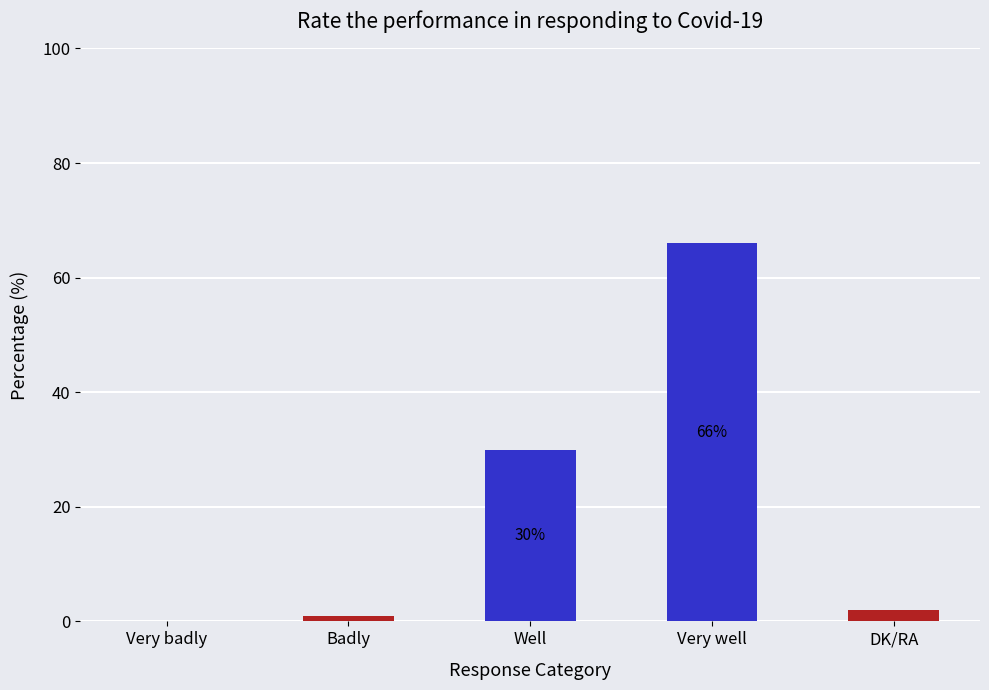

Which category has the highest value across all series?

Very well